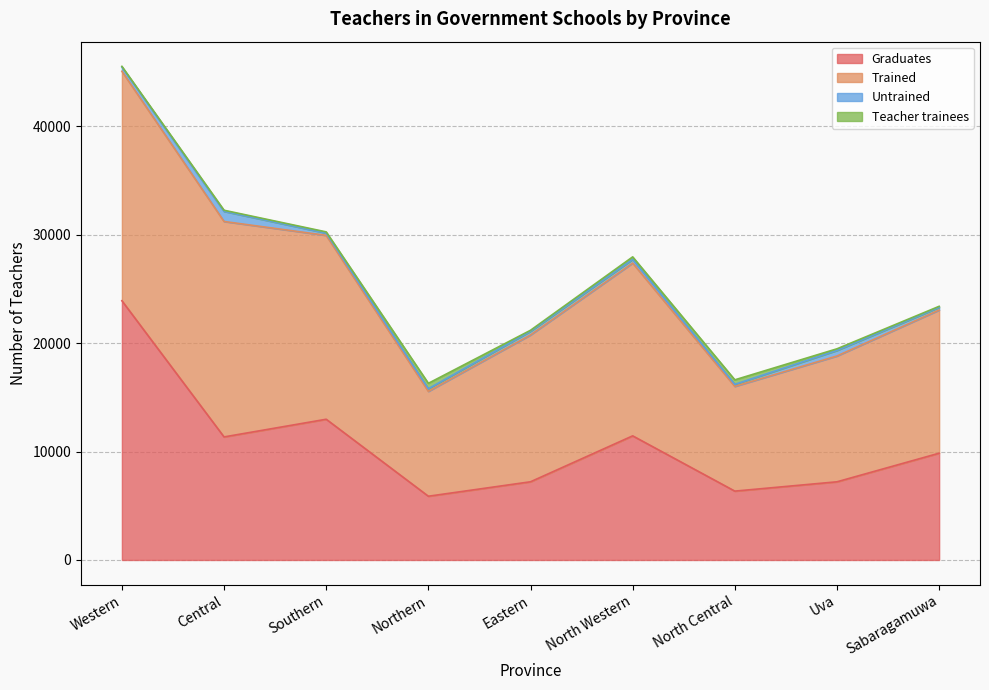

What is the label of the 9th point from the left?

Sabaragamuwa